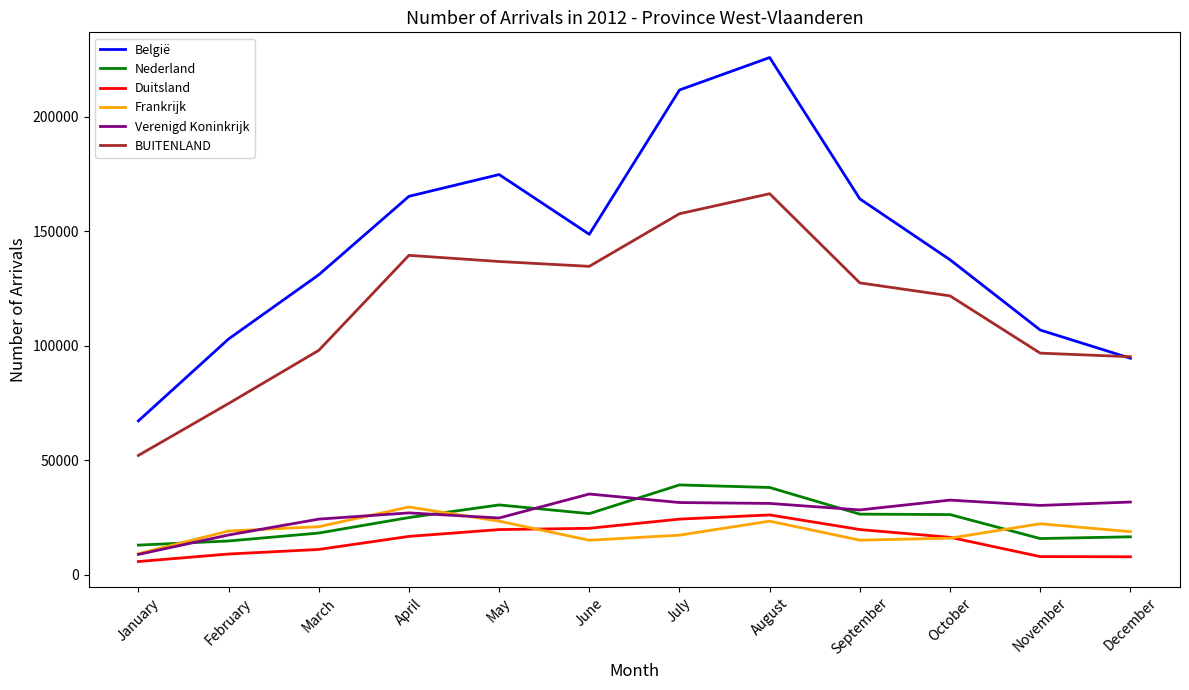

True or false: Frankrijk and Verenigd Koninkrijk intersect in this chart.

True